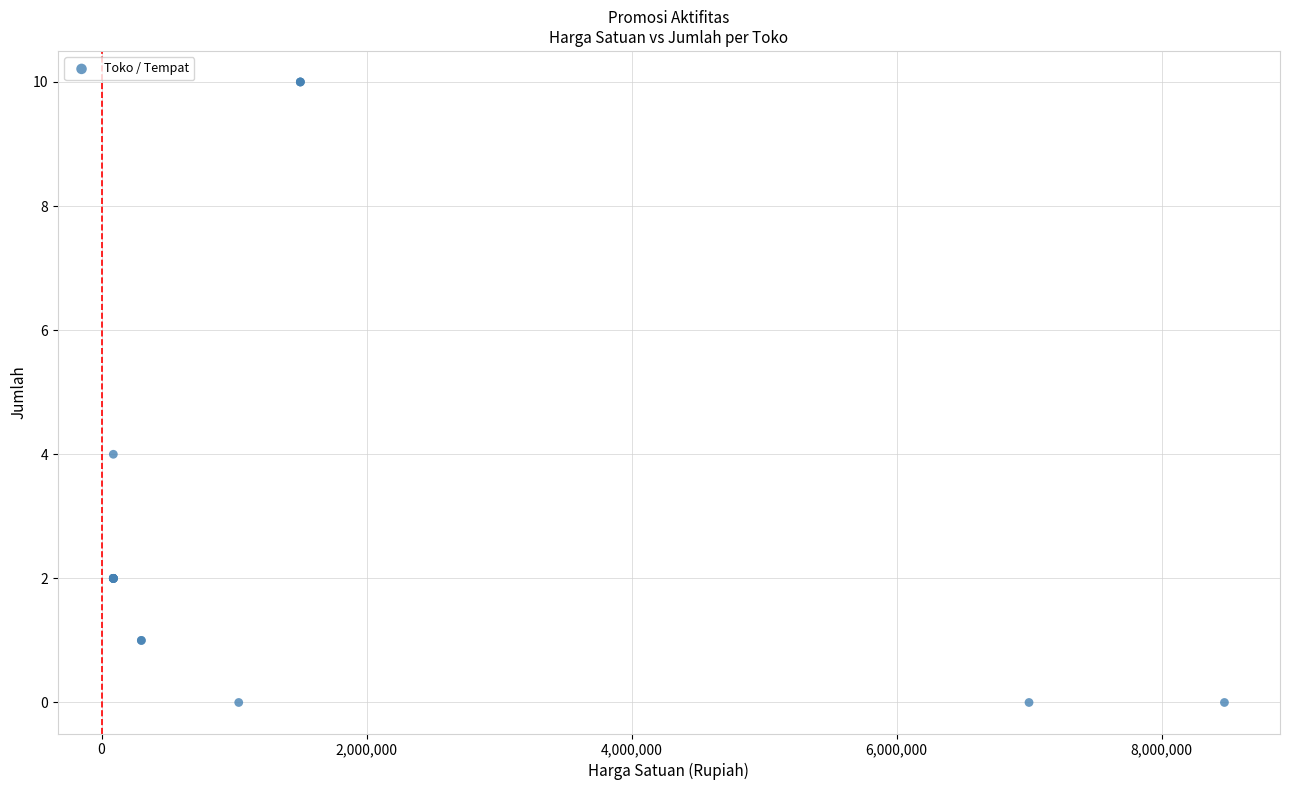

What Y value in the scatter plot is closest to 5?

4